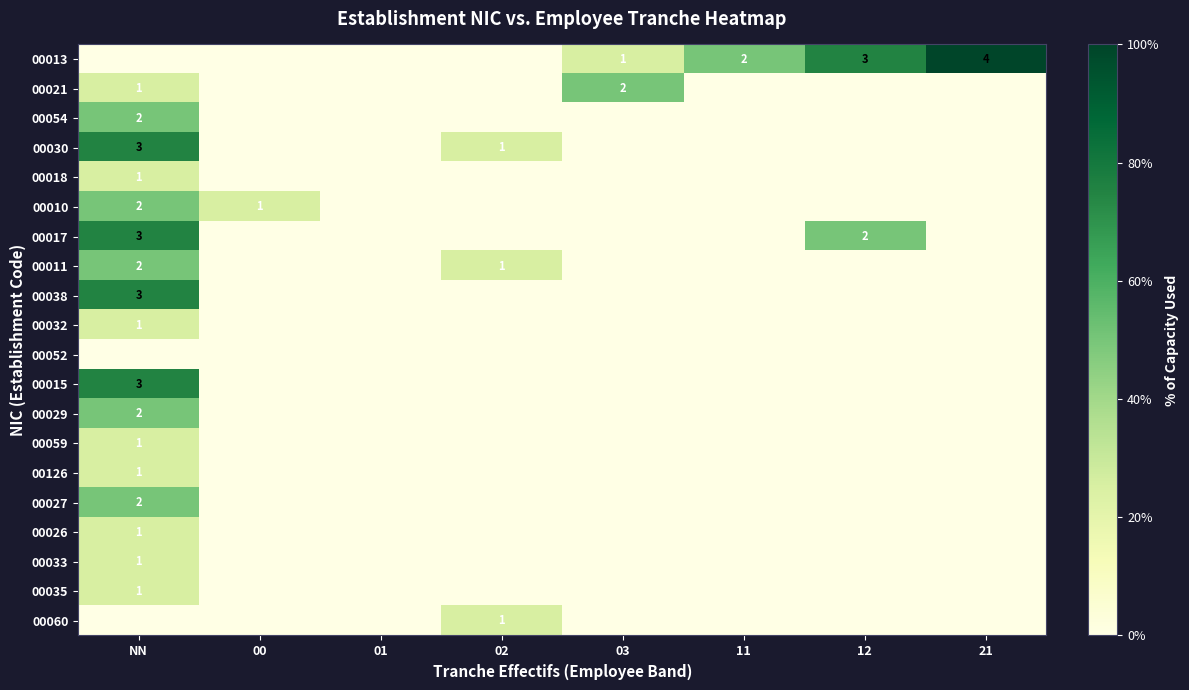

Which series changed the most between 00 and 03?

00021